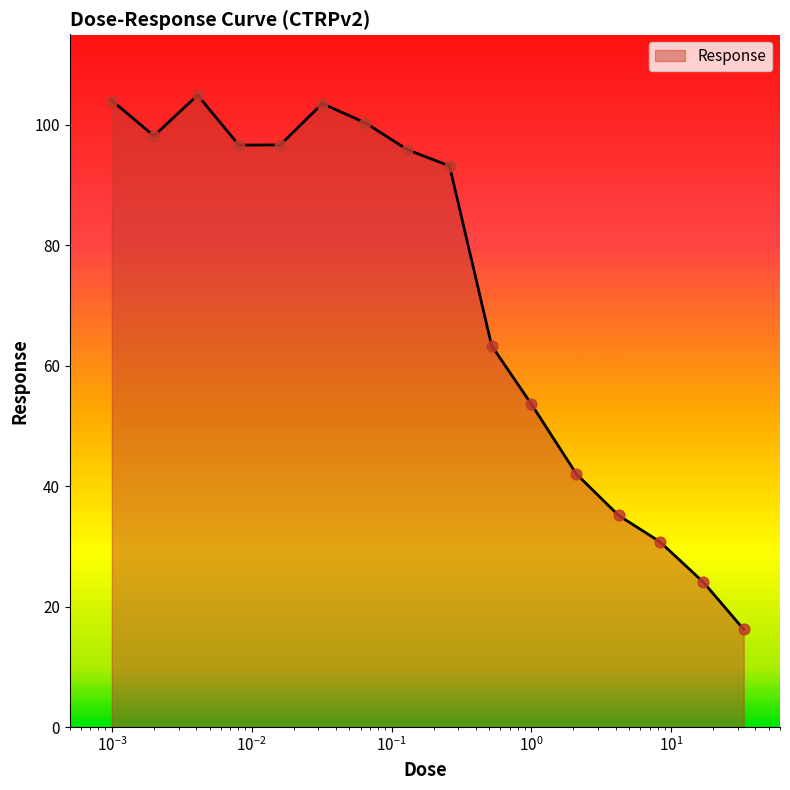

What is the greatest value displayed?

104.9